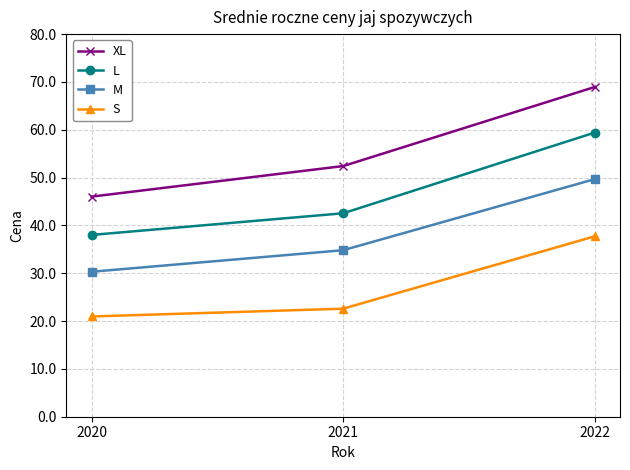

What is the minimum value shown in the chart?

21.0